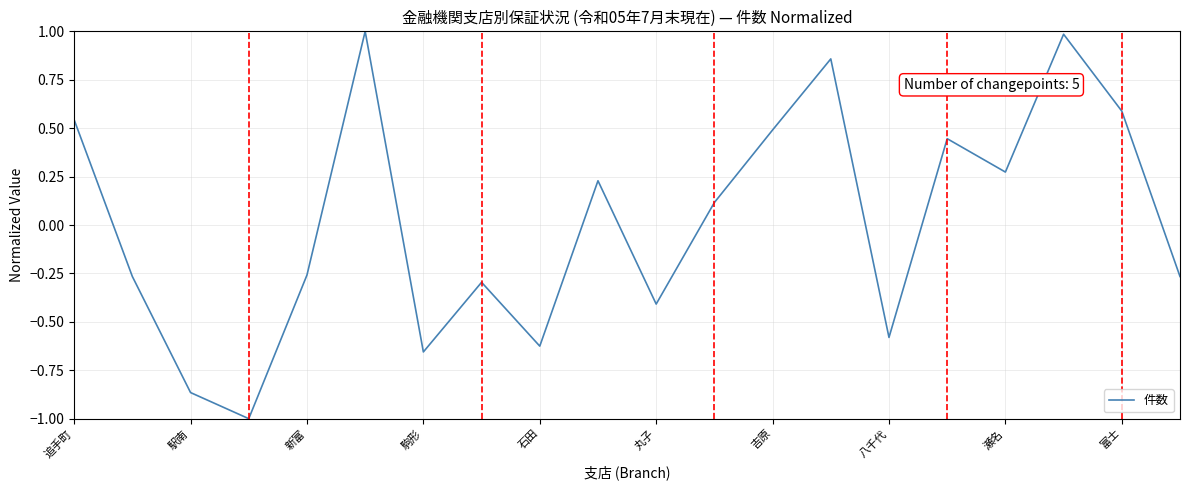

What is the smallest value displayed?

-1.0